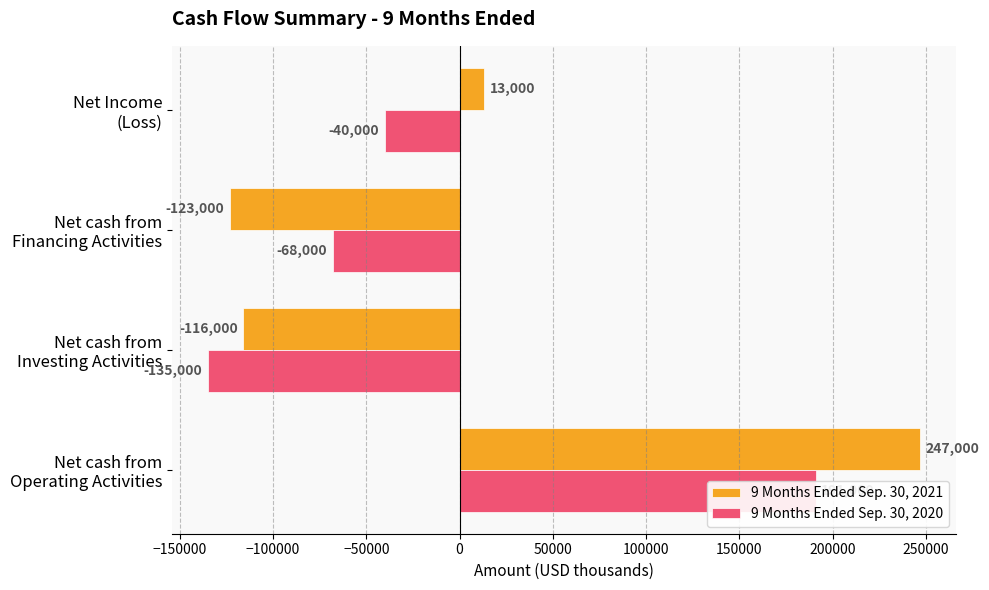

What is the value of the 9 Months Ended Sep. 30, 2021 bar at the 1st from the left?

247000